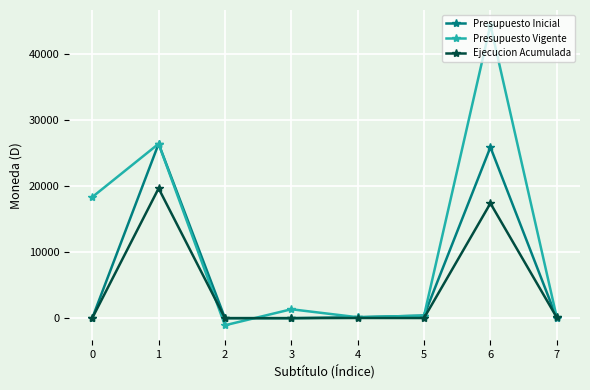

At which category is the sum across all series the highest?

6